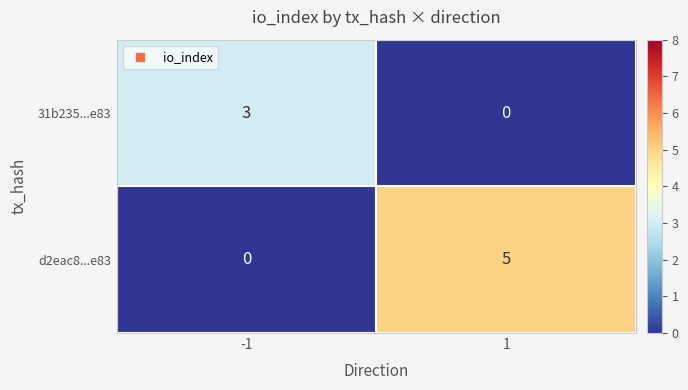

What is the highest value of the d2eac8...e83 series?

5